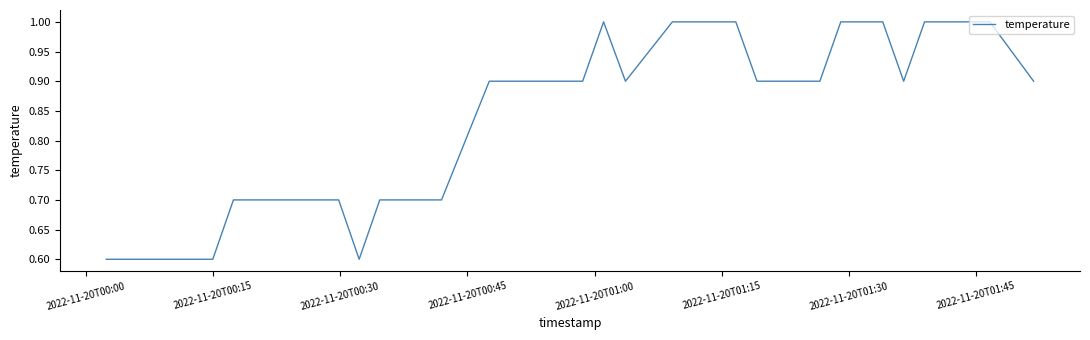

What is the maximum value shown in the chart?

1.0